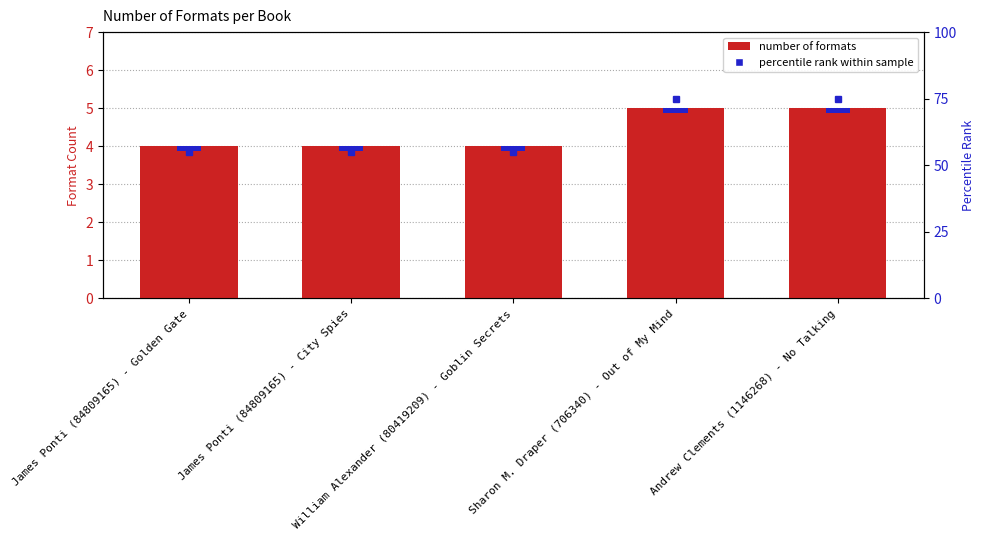

Which has a higher value, Andrew Clements (1146268) - No Talking or William Alexander (80419209) - Goblin Secrets?

Andrew Clements (1146268) - No Talking